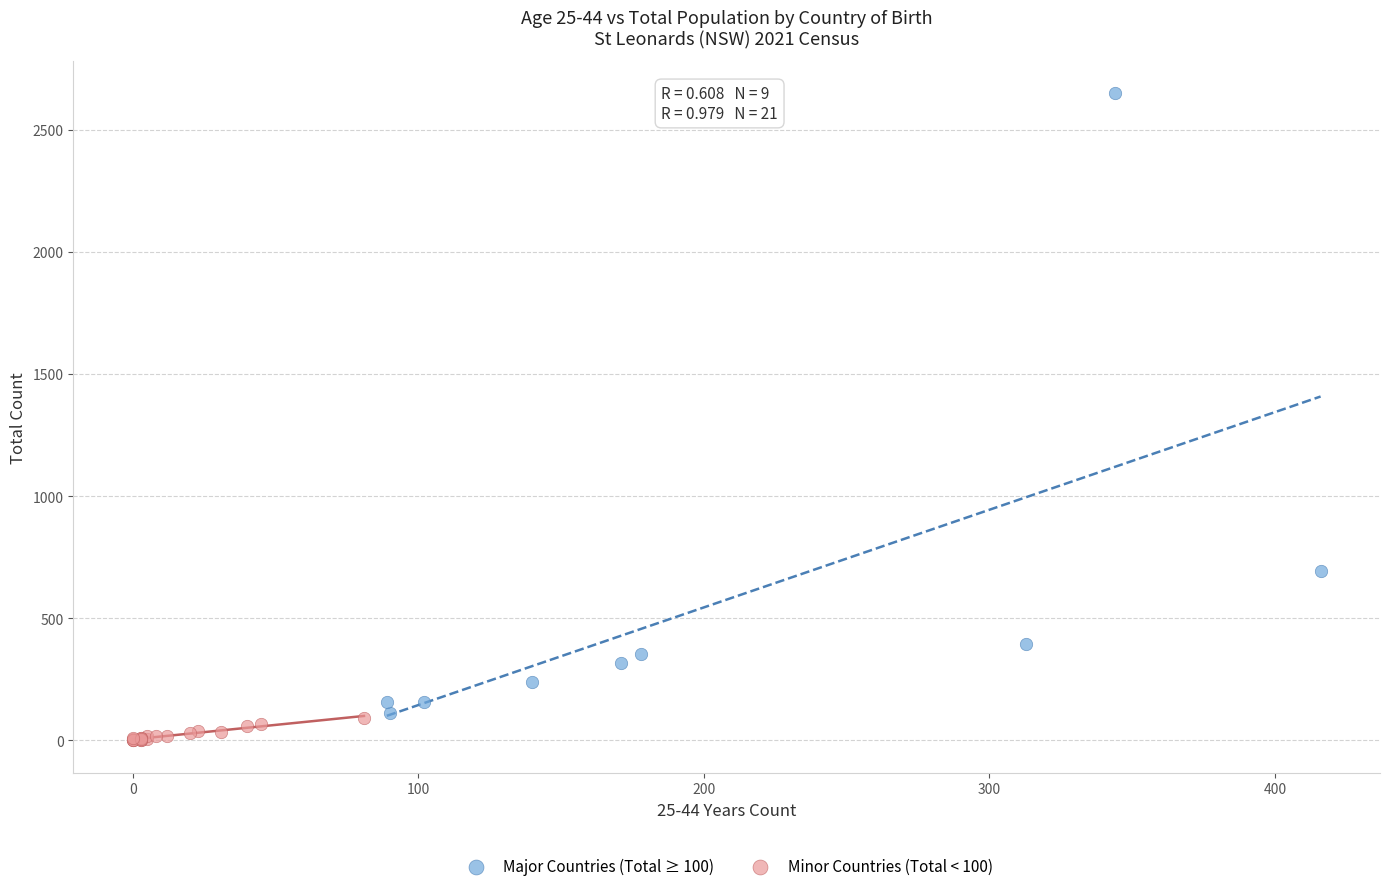

Which series reaches the maximum Y coordinate?

Major Countries (Total ≥ 100)